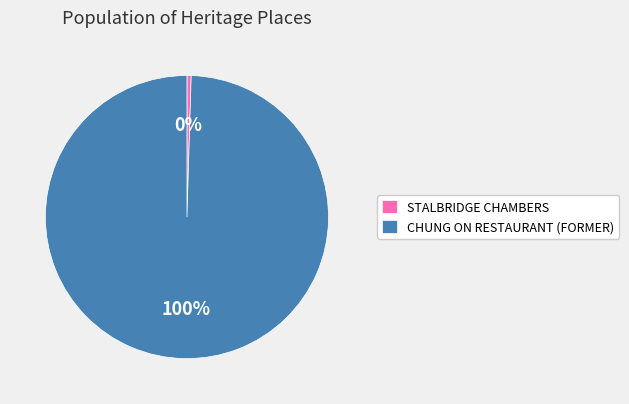

Is there any slice that represents more than half of the pie?

Yes